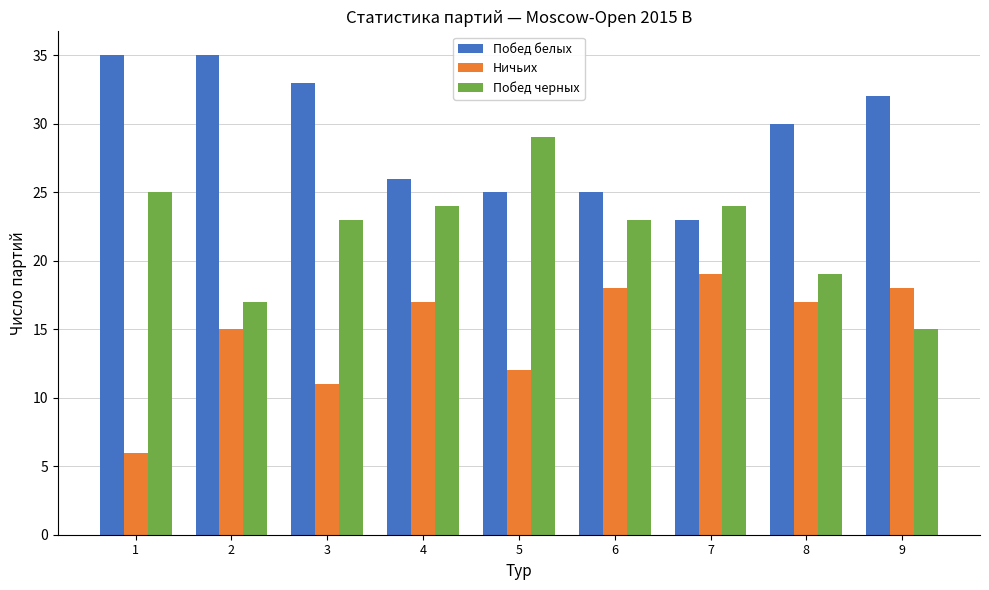

Read the Ничьих value at 9, to the nearest 10.

20